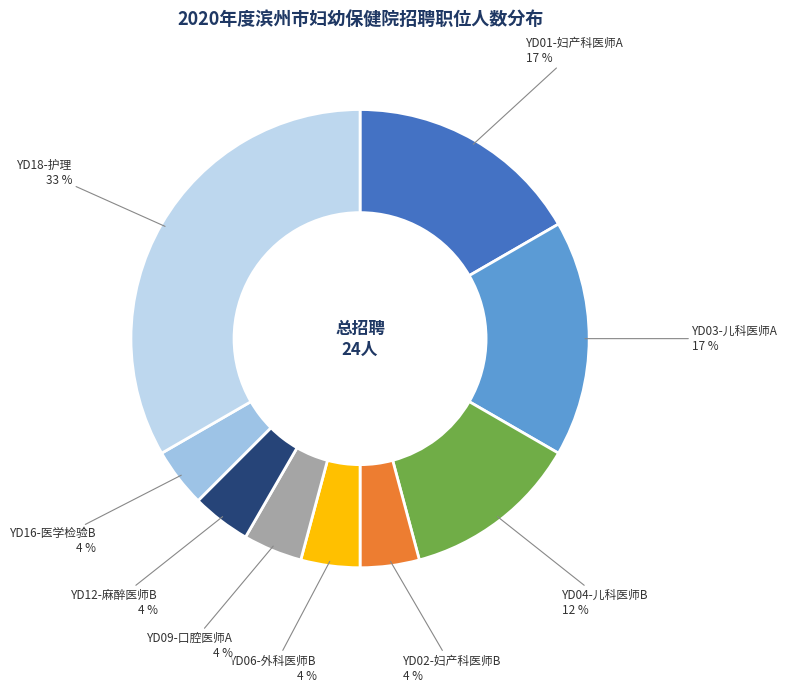

How many segments does this pie chart have?

9